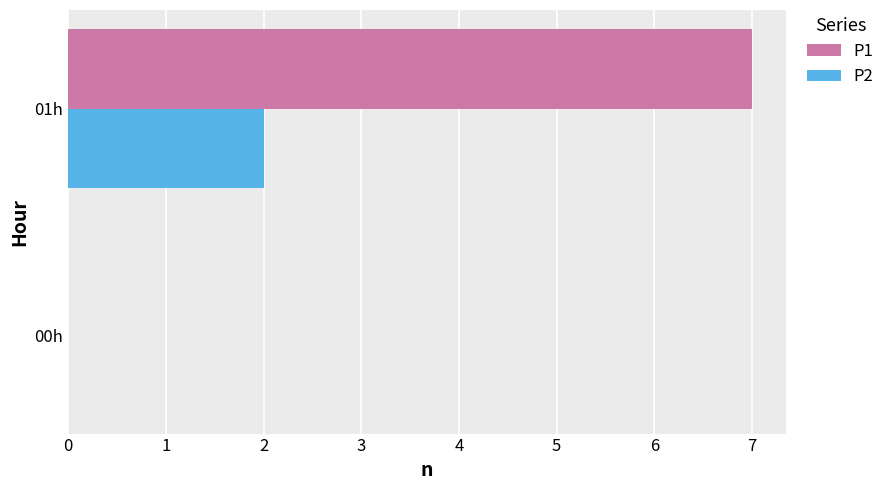

The value of P1 at 01h is 7. True or false?

True